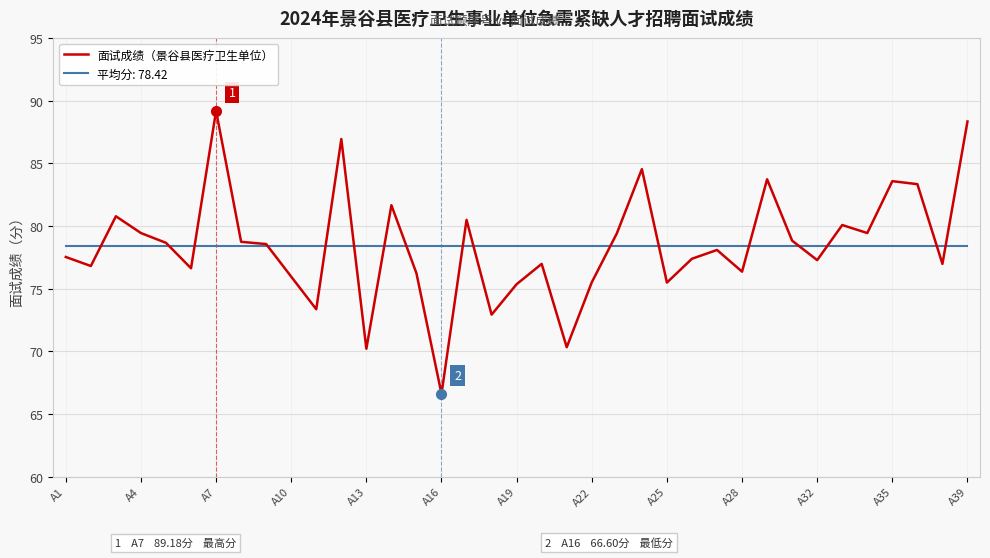

Which series has the largest range (max minus min)?

面试成绩（景谷县医疗卫生单位）